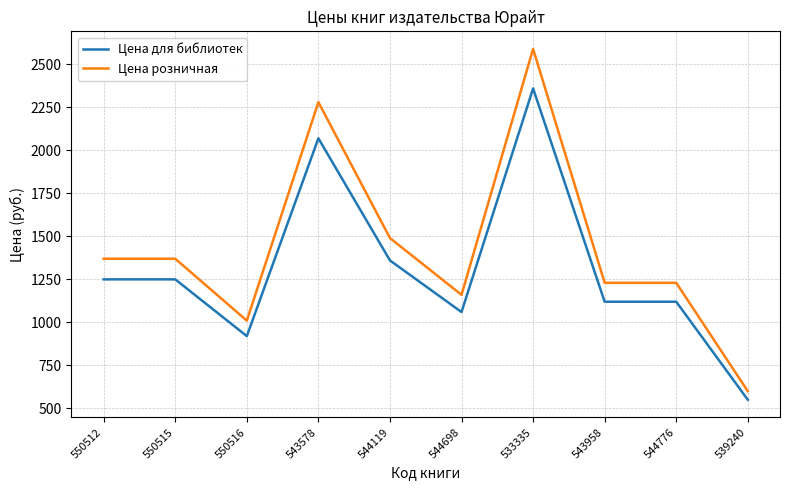

Reading left to right, transcribe all the data shown in this chart.

Цена для библиотек: 550512=1249	550515=1249	550516=919	543578=2069	544119=1359	544698=1059	533335=2359	543958=1119	544776=1119	539240=549
Цена розничная: 550512=1369	550515=1369	550516=1009	543578=2279	544119=1489	544698=1159	533335=2589	543958=1229	544776=1229	539240=599